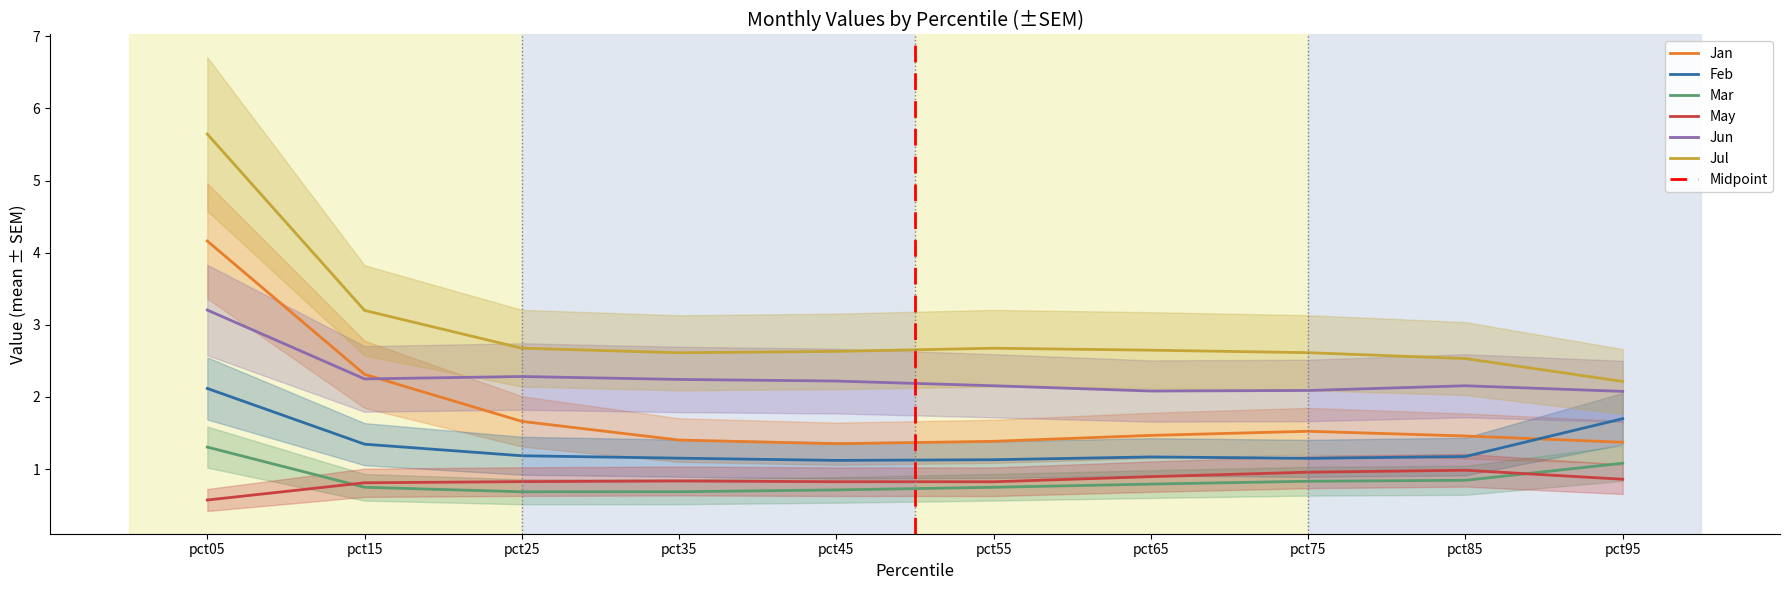

Between pct45 and pct65, which series saw the biggest shift?

Jun